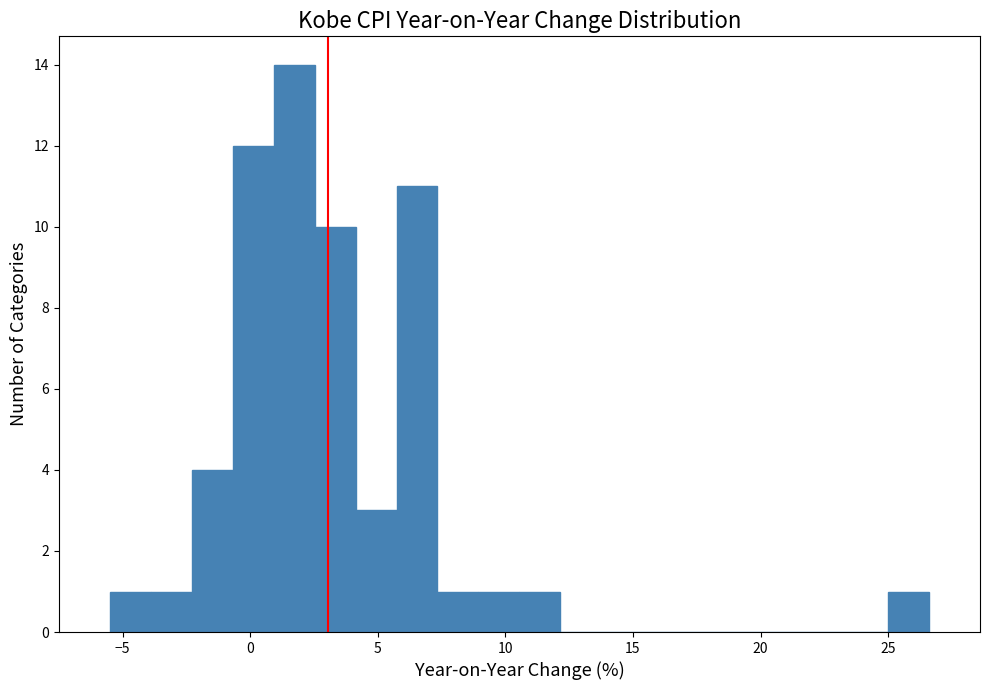

Read against the x-axis, roughly where is the centre of the tallest bar?

1.5